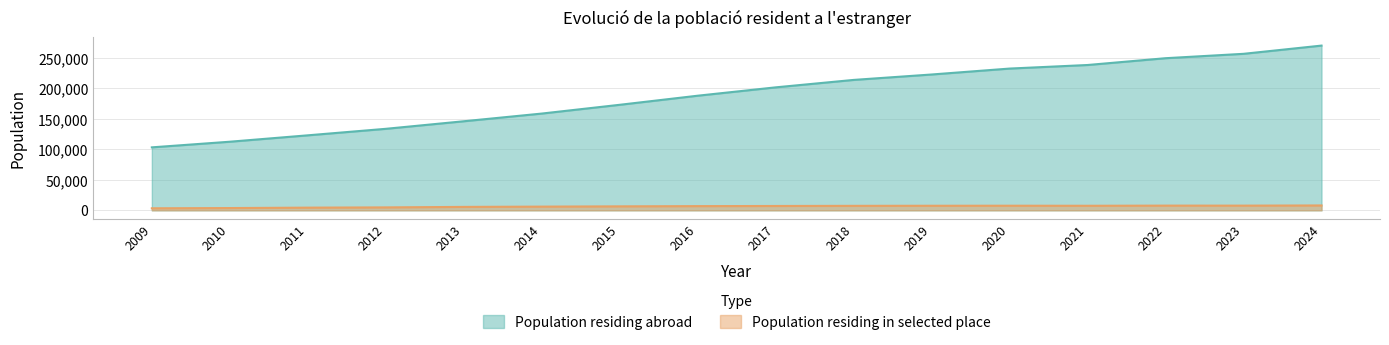

Rank the series by their maximum value, from lowest to highest.

Population residing in selected place, Population residing abroad